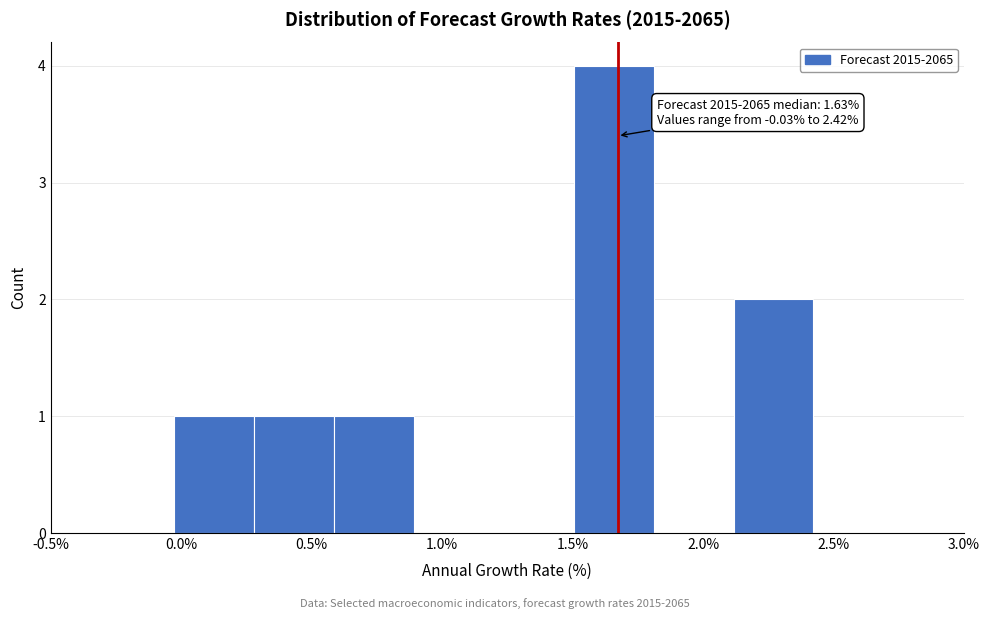

Which range on the x-axis has the tallest bar?

1.50 to 1.80